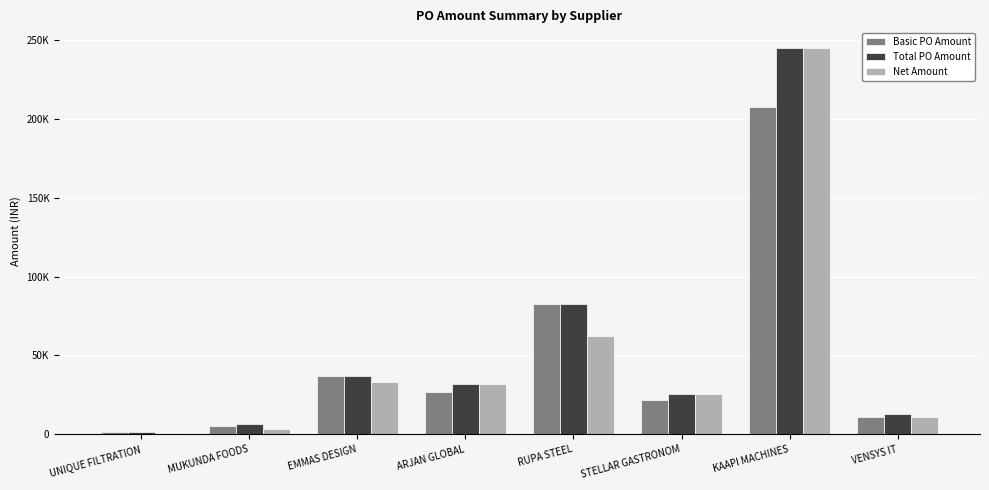

What are all the series names shown in the legend?

Basic PO Amount, Total PO Amount, Net Amount